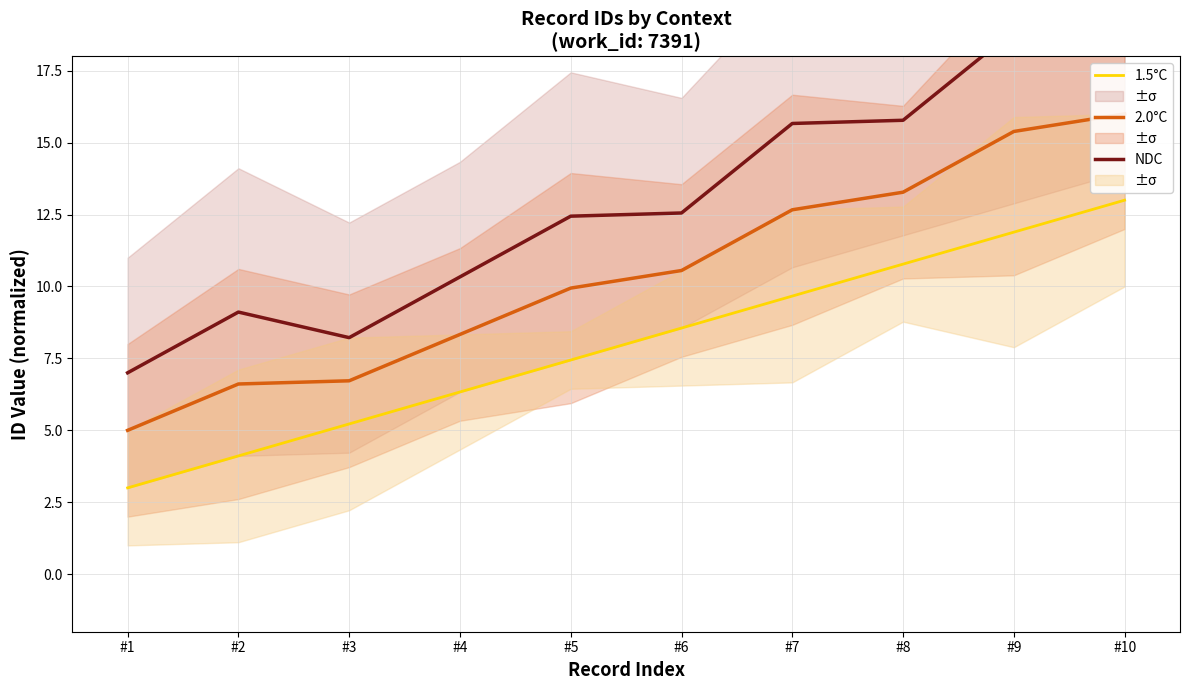

What is the value of the NDC point at the 5th from the left?

12.4